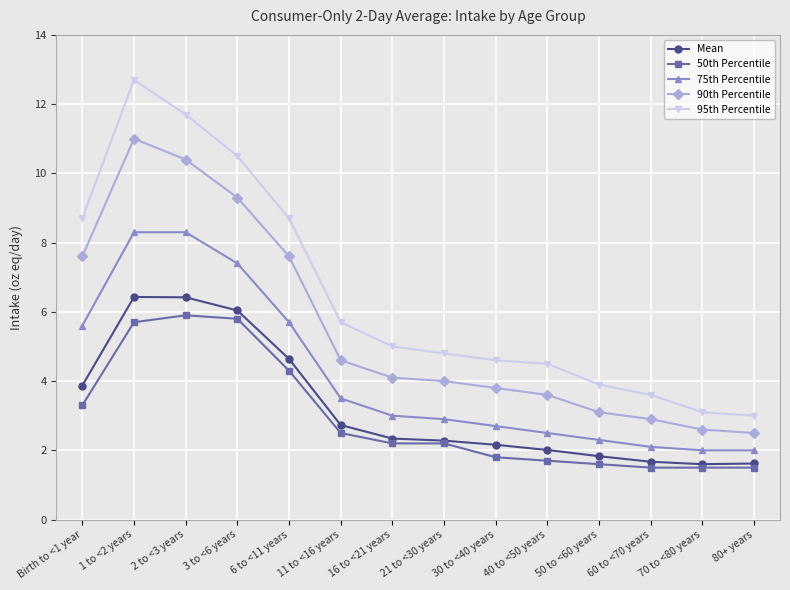

How many categories are shown in the chart?

14